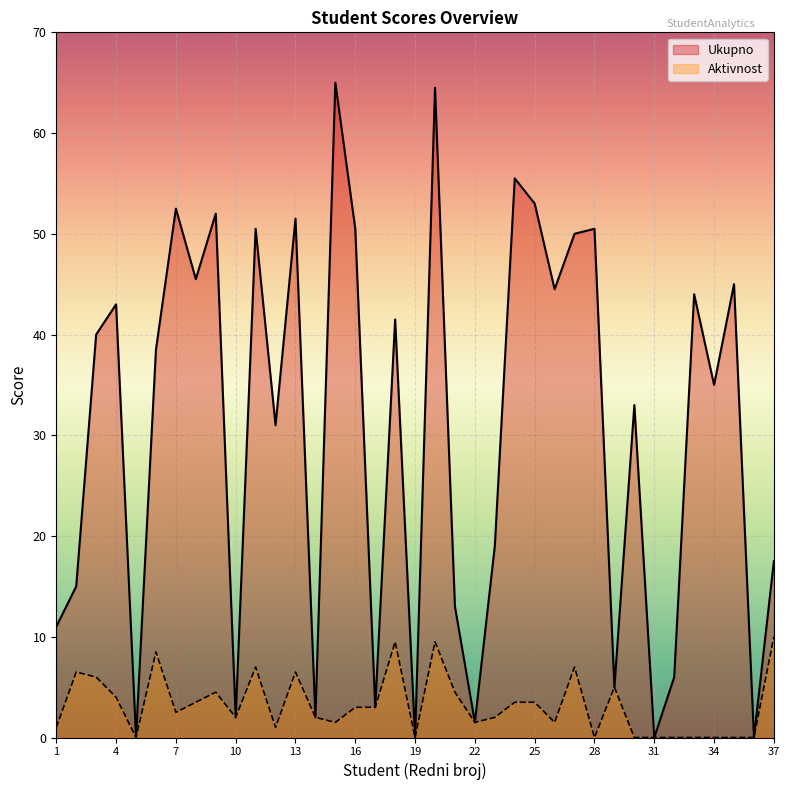

What is the value of the Ukupno point at the 33rd from the left?

44.0